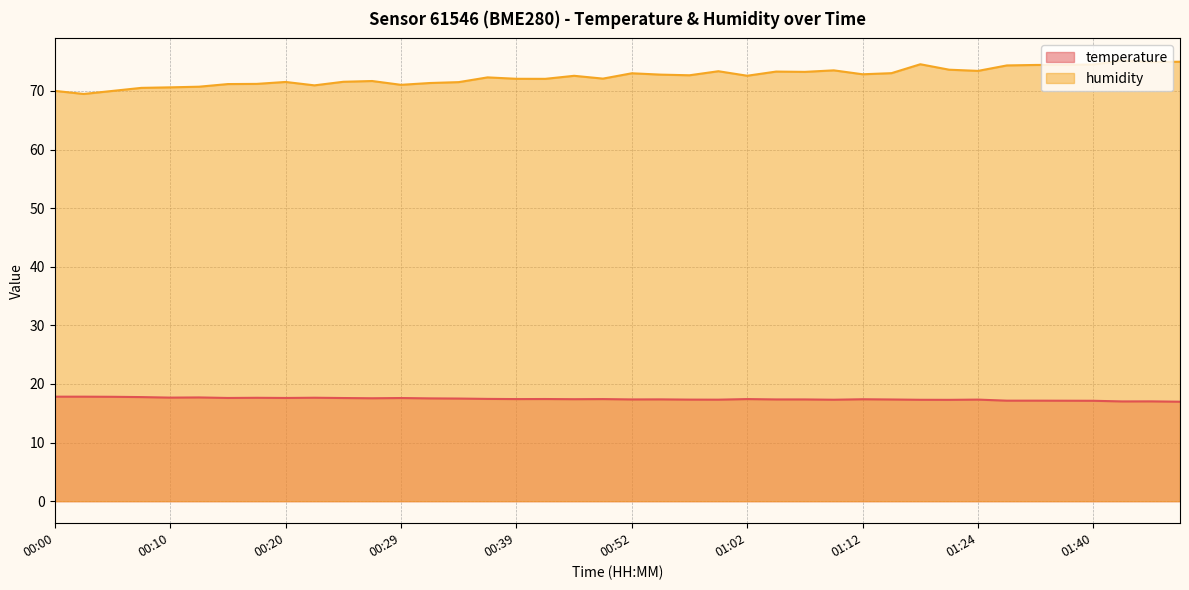

Reading left to right, transcribe all the data shown in this chart.

temperature: 17.8	17.8	17.8	17.8	17.7	17.7	17.6	17.6	17.6	17.6	17.6	17.6	17.6	17.5	17.5	17.4	17.4	17.4	17.4	17.4	17.4	17.4	17.3	17.3	17.4	17.4	17.4	17.3	17.4	17.4	17.3	17.3	17.3	17.1	17.1	17.1	17.1	17.0	17.0	17.0
humidity: 70.0	69.5	70.0	70.5	70.6	70.7	71.2	71.2	71.5	71.0	71.6	71.7	71.0	71.3	71.5	72.3	72.1	72.1	72.6	72.1	73.0	72.8	72.7	73.4	72.6	73.3	73.2	73.5	72.8	73.0	74.5	73.6	73.4	74.3	74.4	74.4	74.5	75.2	74.9	75.0